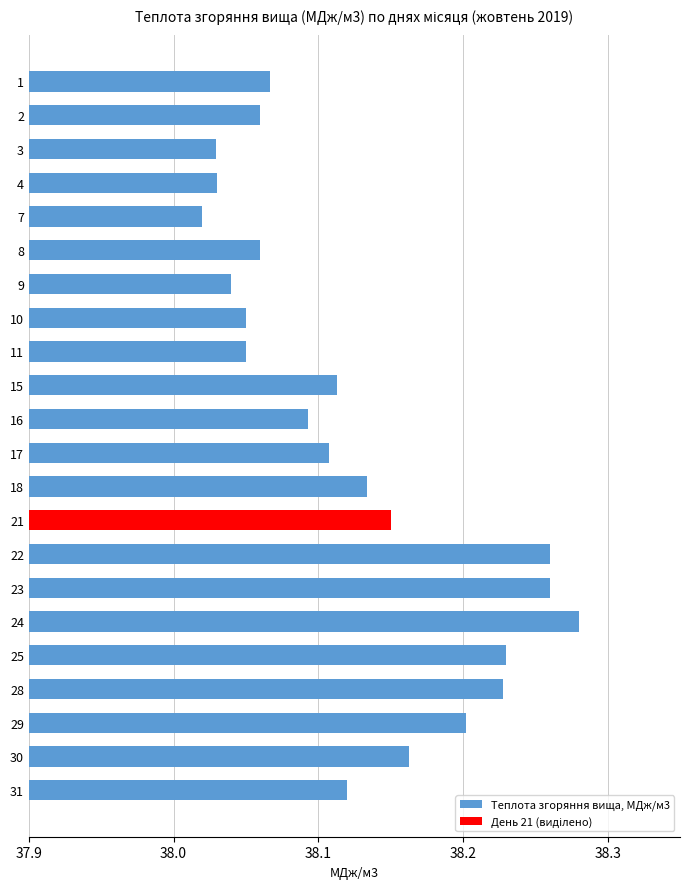

True or false: Теплота згоряння вища, МДж/м3 has a value of 17.2 at 3.

False